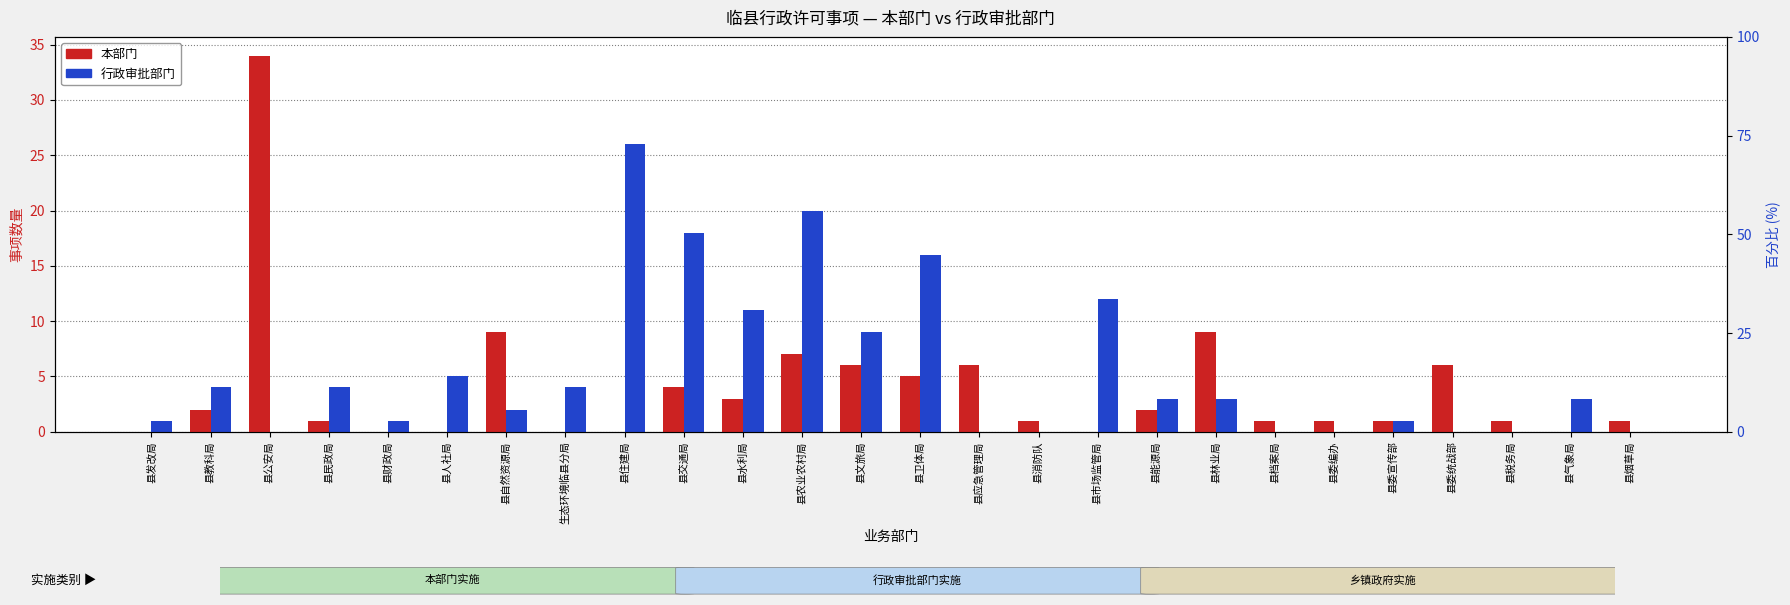

Reading right to left, transcribe all the data shown in this chart.

本部门: 1	0	1	6	1	1	1	9	2	0	1	6	5	6	7	3	4	0	0	9	0	0	1	34	2	0
行政审批部门: 0	3	0	0	1	0	0	3	3	12	0	0	16	9	20	11	18	26	4	2	5	1	4	0	4	1